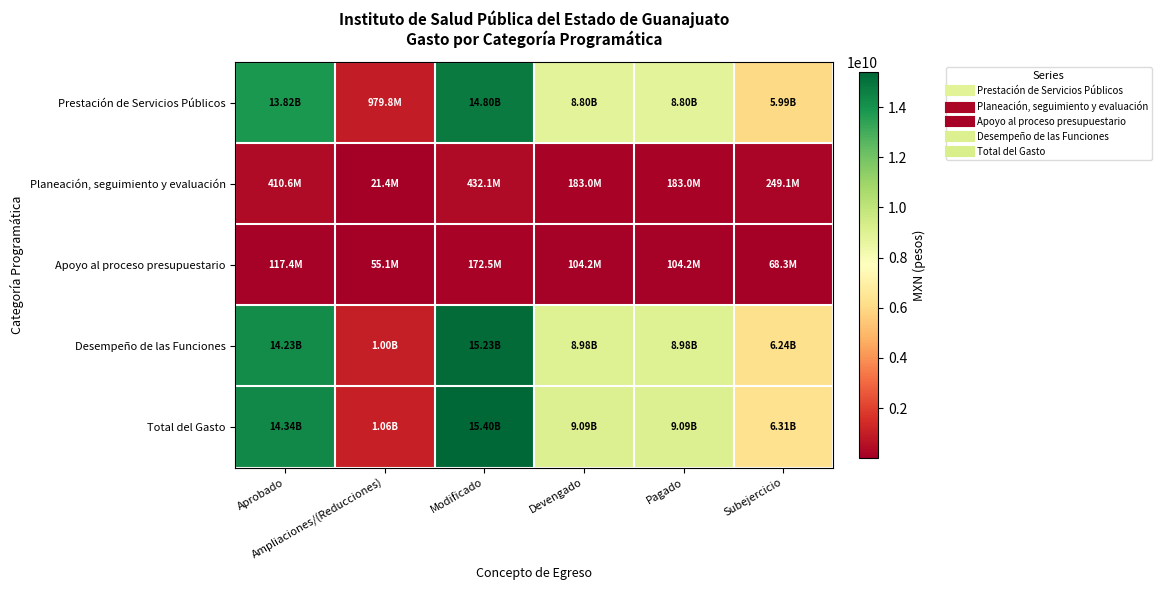

Reading left to right, extract all data points from this chart.

Prestación de Servicios Públicos: Aprobado=13816149023.7	Ampliaciones/(Reducciones)=979830015.9	Modificado=14795979039.6	Devengado=8801949462.1	Pagado=8801949462.1	Subejercicio=5994029577.5
Planeación, seguimiento y evaluación: Aprobado=410646649.2	Ampliaciones/(Reducciones)=21408338.0	Modificado=432054987.2	Devengado=182992489.1	Pagado=182992489.1	Subejercicio=249062498.1
Apoyo al proceso presupuestario: Aprobado=117419602.0	Ampliaciones/(Reducciones)=55081779.7	Modificado=172501381.7	Devengado=104241944.5	Pagado=104241944.5	Subejercicio=68259437.2
Desempeño de las Funciones: Aprobado=14226795672.9	Ampliaciones/(Reducciones)=1001238353.9	Modificado=15228034026.8	Devengado=8984941951.2	Pagado=8984941951.2	Subejercicio=6243092075.6
Total del Gasto: Aprobado=14344215274.9	Ampliaciones/(Reducciones)=1056320133.6	Modificado=15400535408.5	Devengado=9089183895.7	Pagado=9089183895.7	Subejercicio=6311351512.8